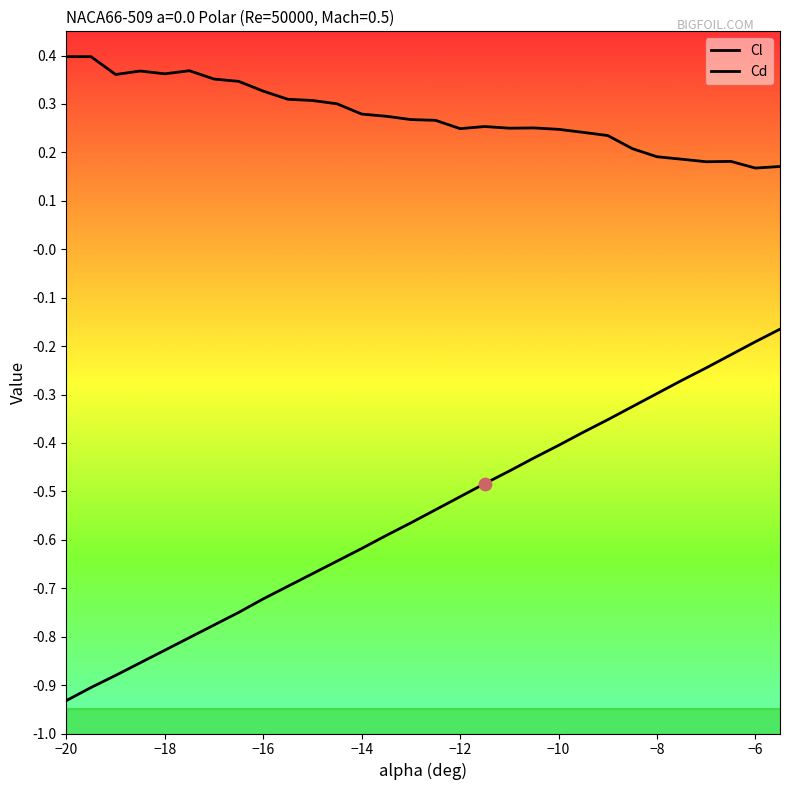

Which series has the widest spread of Y values?

Cl